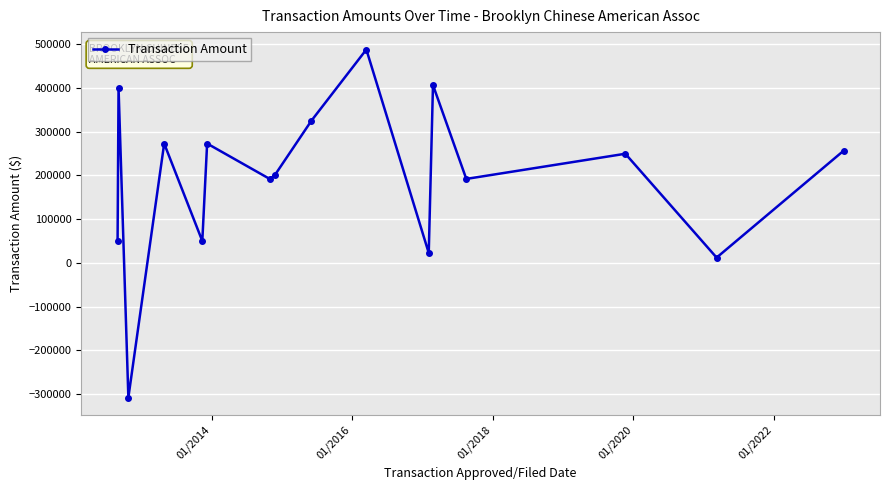

What is the greatest value displayed?

487500.0